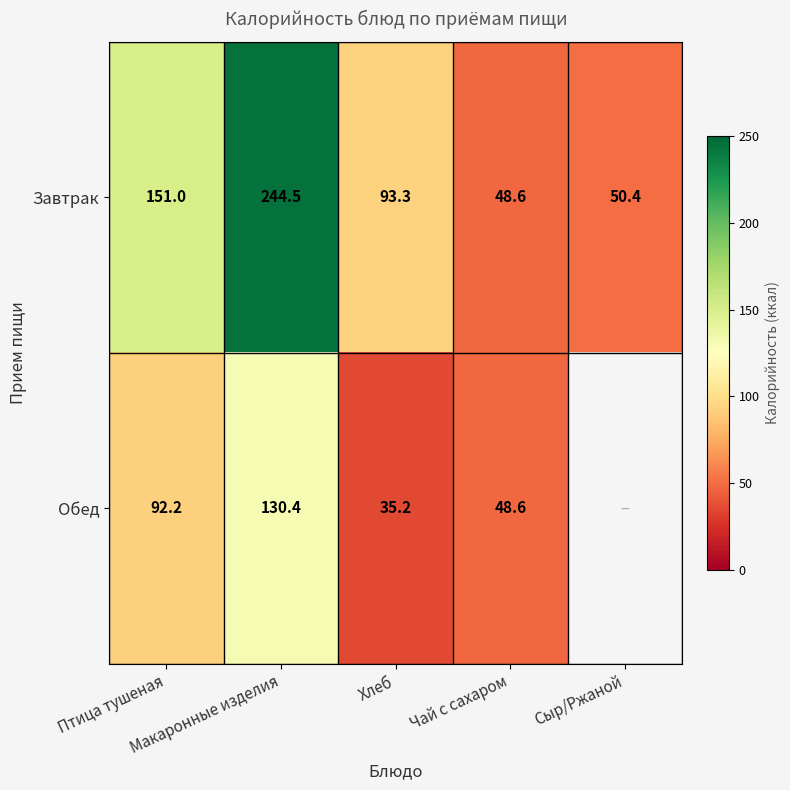

Read the Завтрак value at Птица тушеная.

151.0